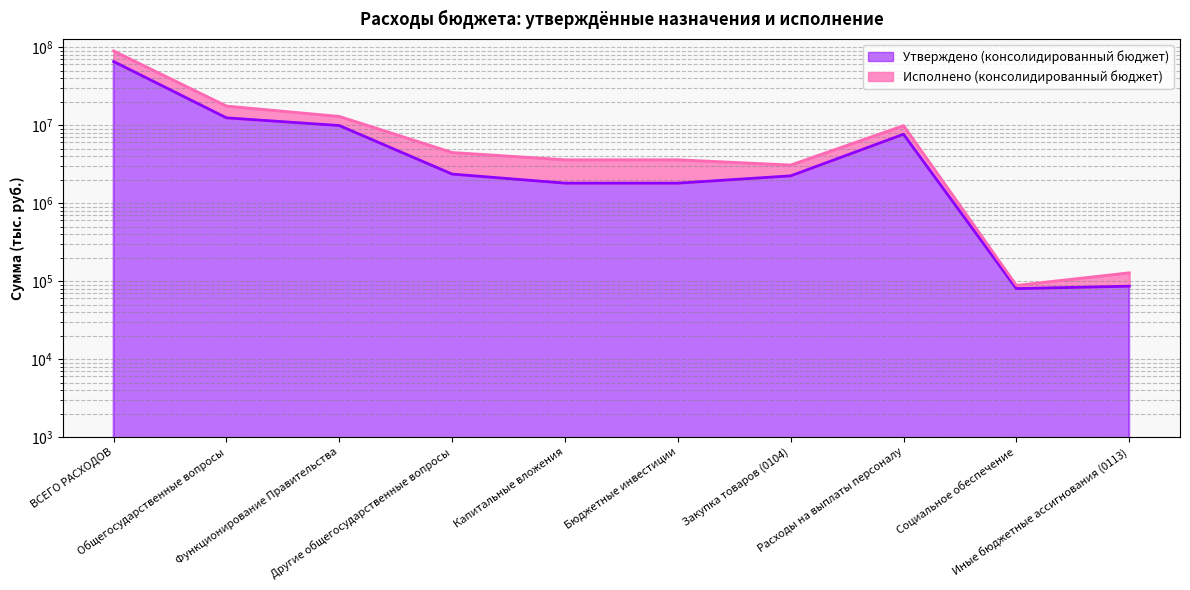

True or false: Утверждено (консолидированный бюджет) has a value of 17937089.3 at Общегосударственные вопросы.

False